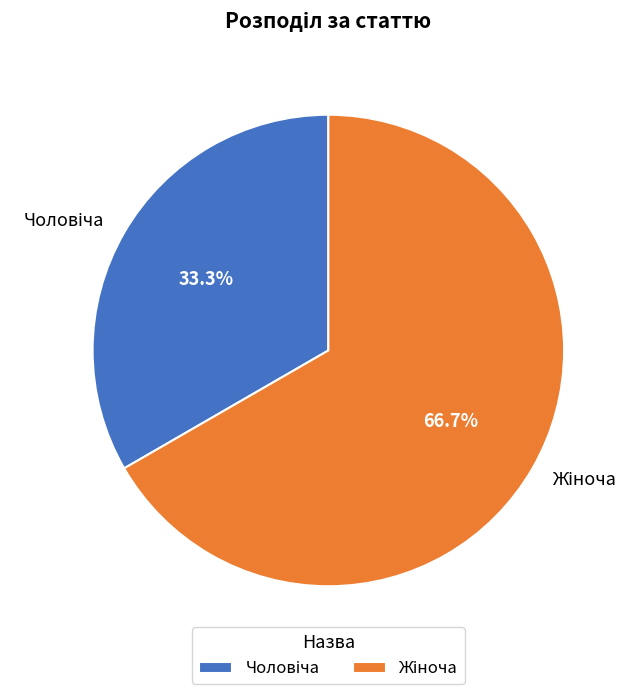

Does any single category account for the majority?

Yes